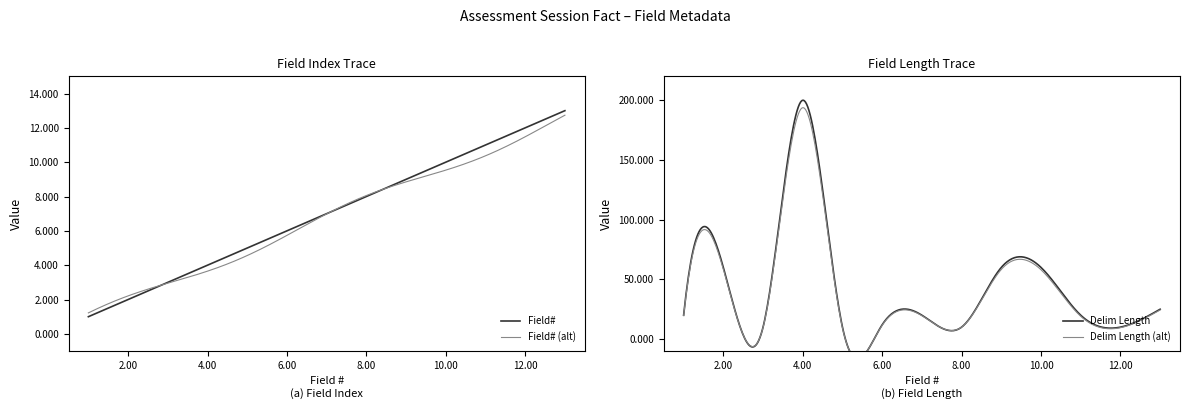

The value of Field# at 9 is 9. True or false?

True